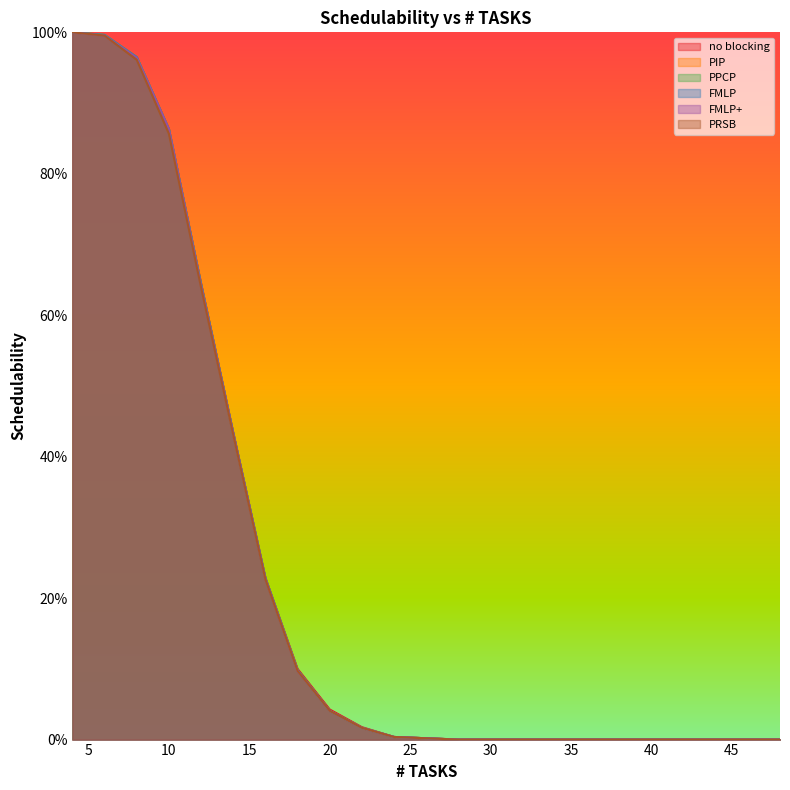

List the series in order of their peak value, lowest first.

no blocking, PIP, PPCP, FMLP, FMLP+, PRSB